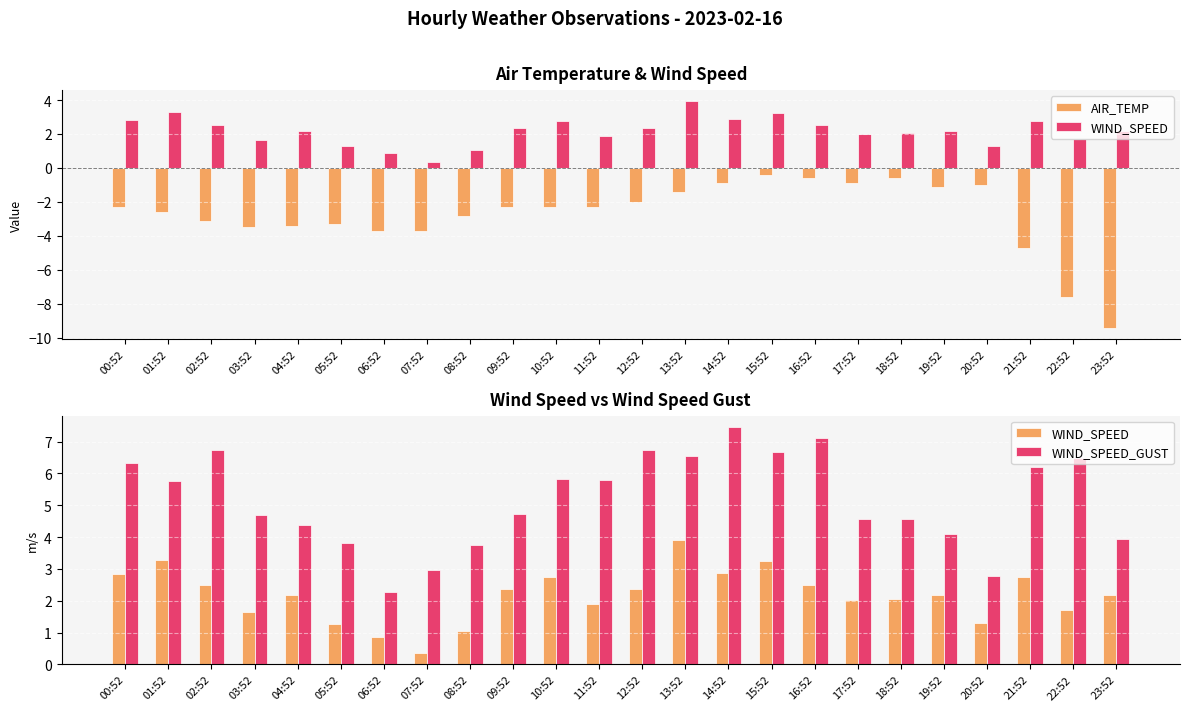

Is the value of AIR_TEMP at 16:52 greater than the value of WIND_SPEED at 10:52?

No